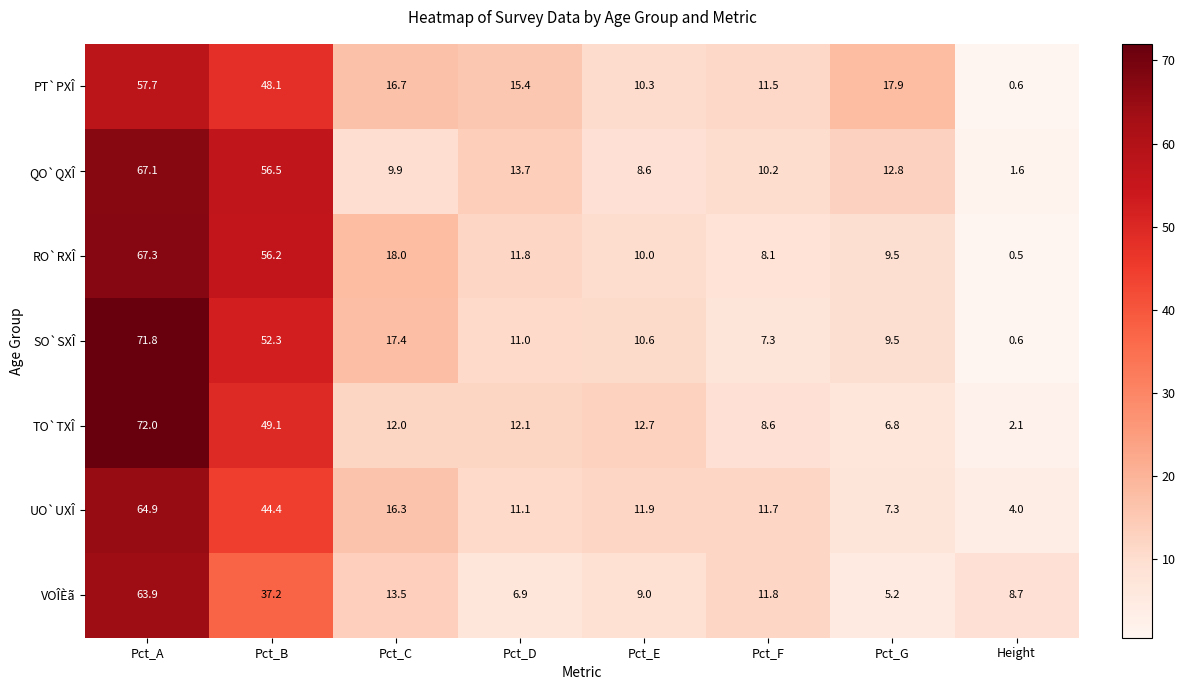

What is the difference between the second highest and minimum values in the QO`QXÎ series?

54.9